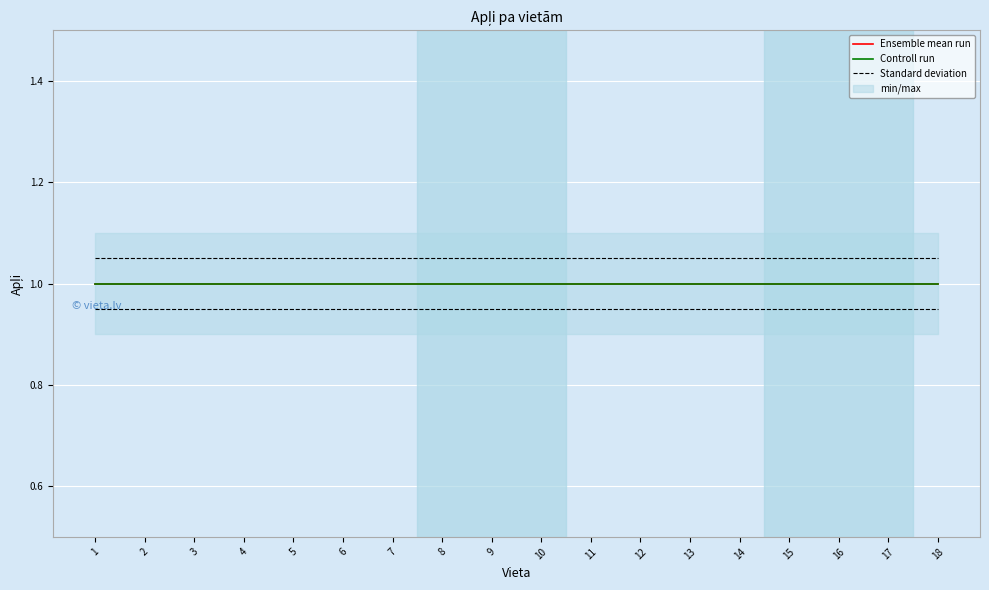

Read the Standard deviation value at 3.

1.1